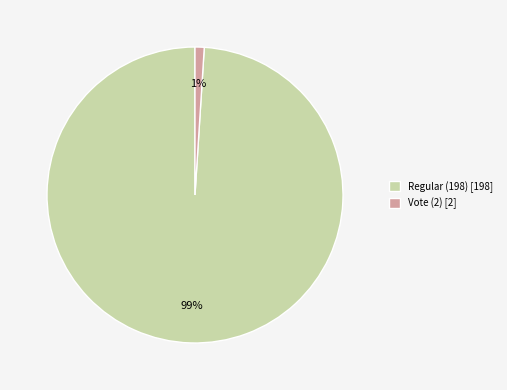

Does any single category account for the majority?

Yes